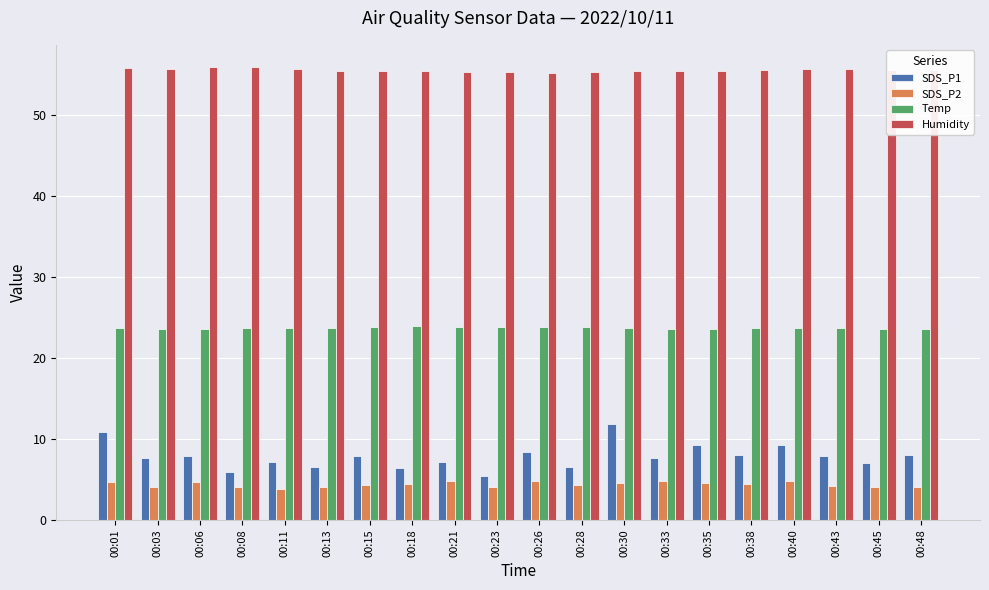

Rank the series at 00:33 from highest to lowest value.

Humidity, Temp, SDS_P1, SDS_P2